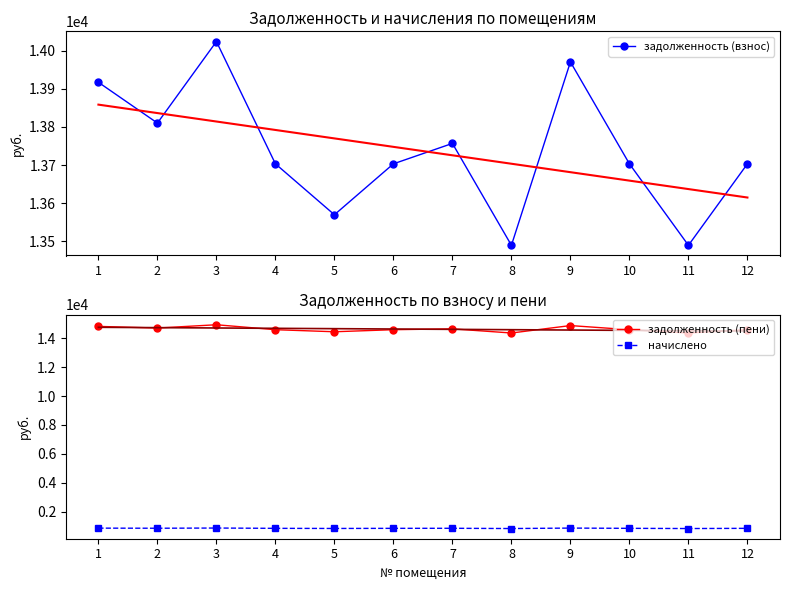

What is the minimum value shown in the chart?

857.3